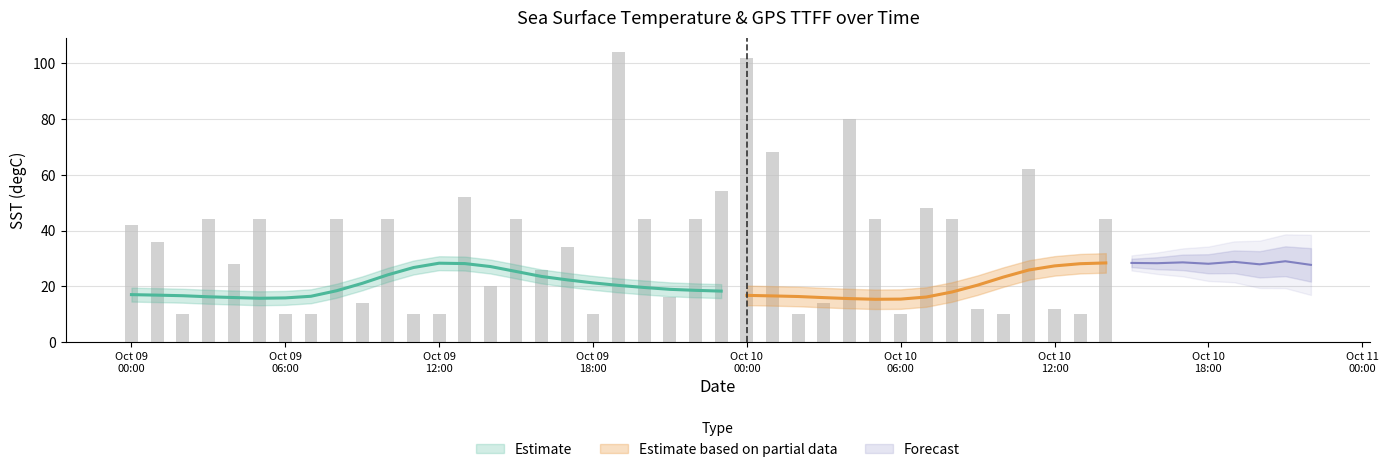

Where is GPS TTFF(s) nearest to the value 57?

2020-10-09 23:00